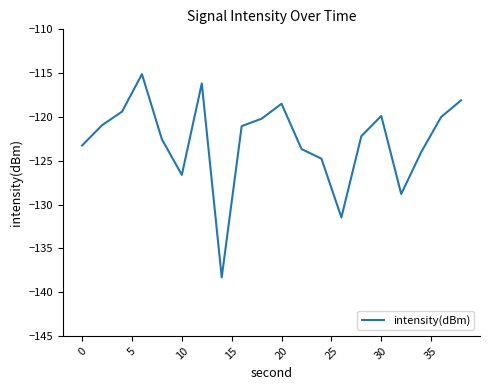

What is the difference between the maximum and minimum values?

23.2